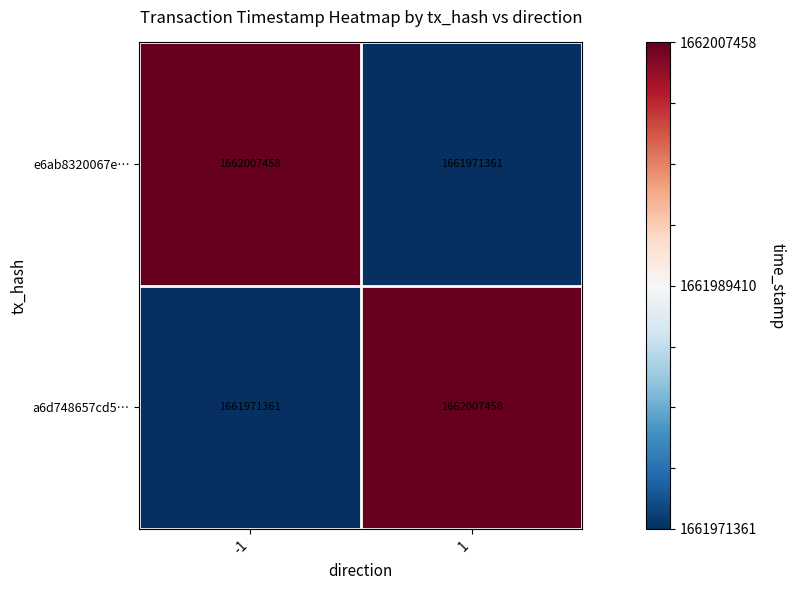

Reading left to right, what are all the values shown in this chart?

e6ab8320067e…: 1662007458	1661971361
a6d748657cd5…: 1661971361	1662007458